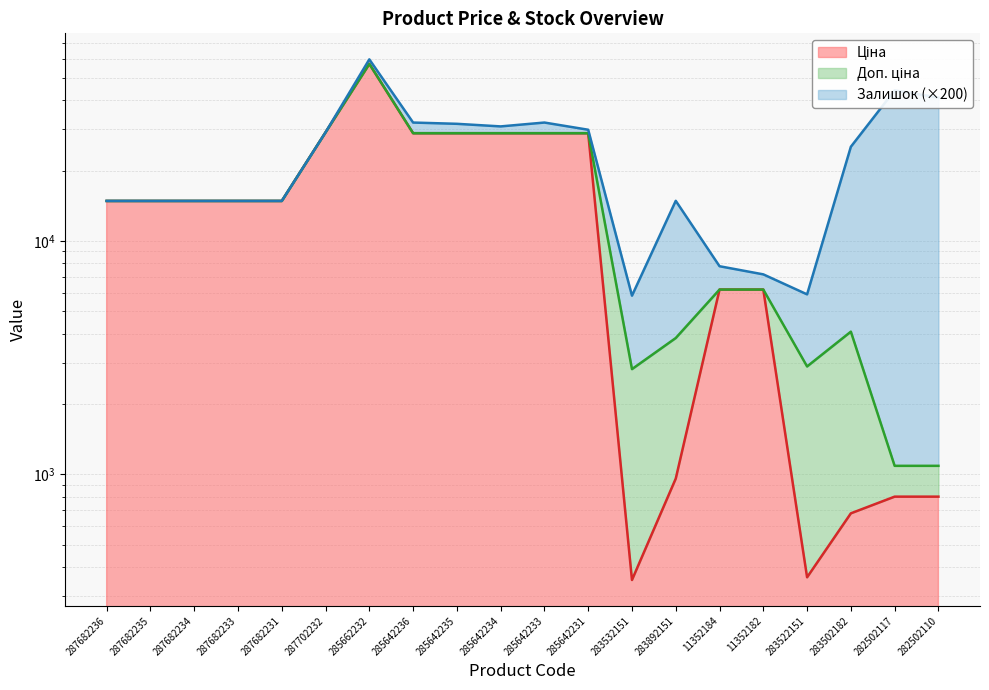

At which category is the sum across all series the highest?

285662232